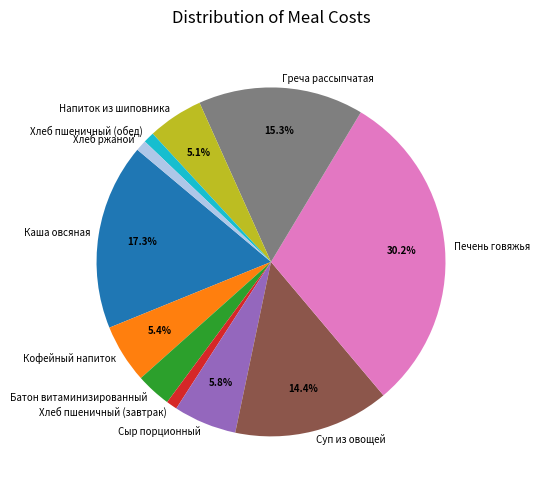

Is the sum of Греча рассыпчатая and Напиток из шиповника greater than half?

No